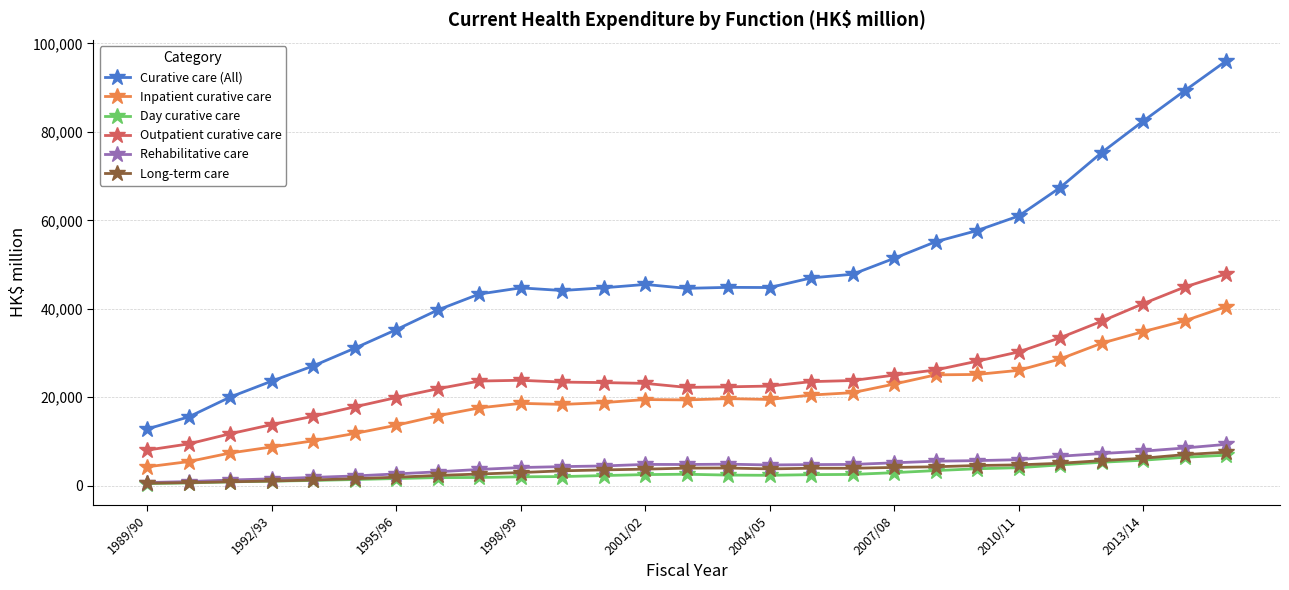

Which series has the largest range (max minus min)?

Curative care (All)